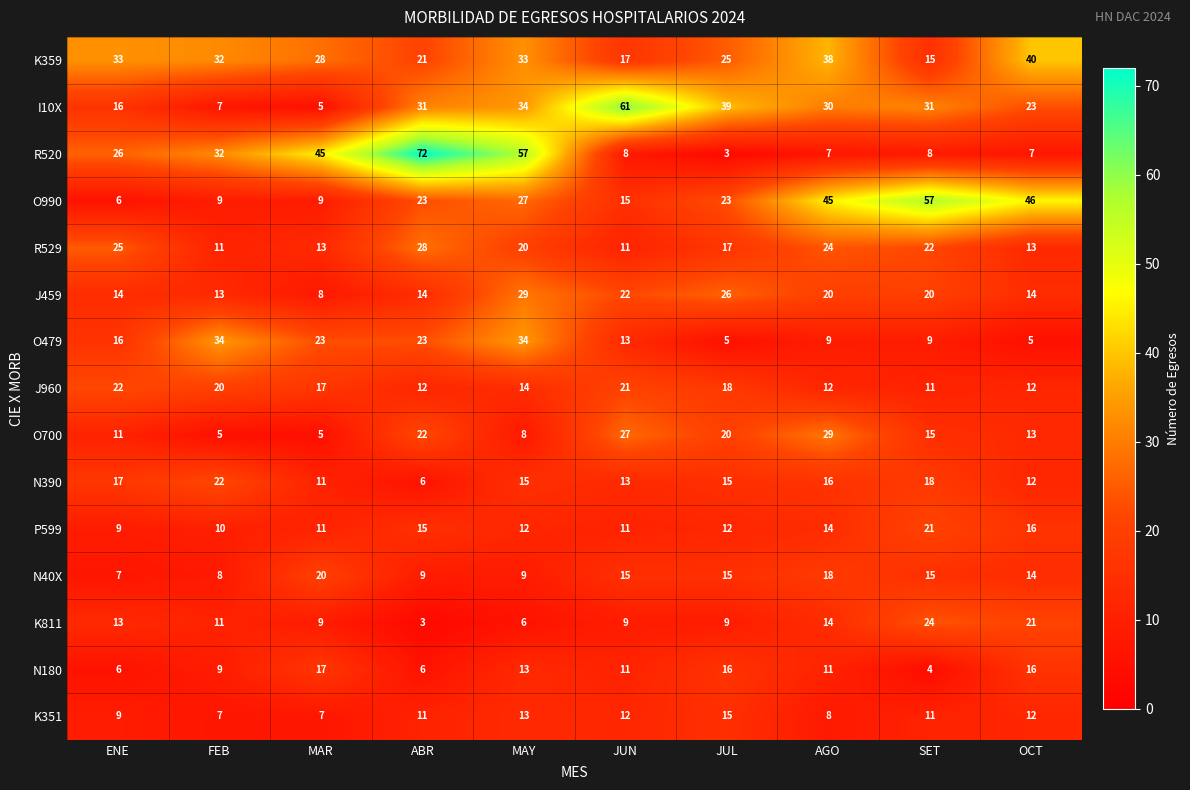

Between MAY and JUL, which series saw the biggest shift?

R520